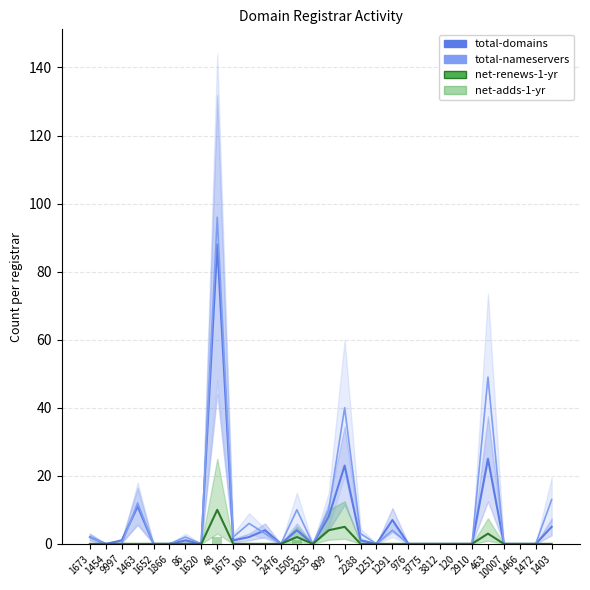

The total-nameservers series shows 0 at 1620. True or false?

True